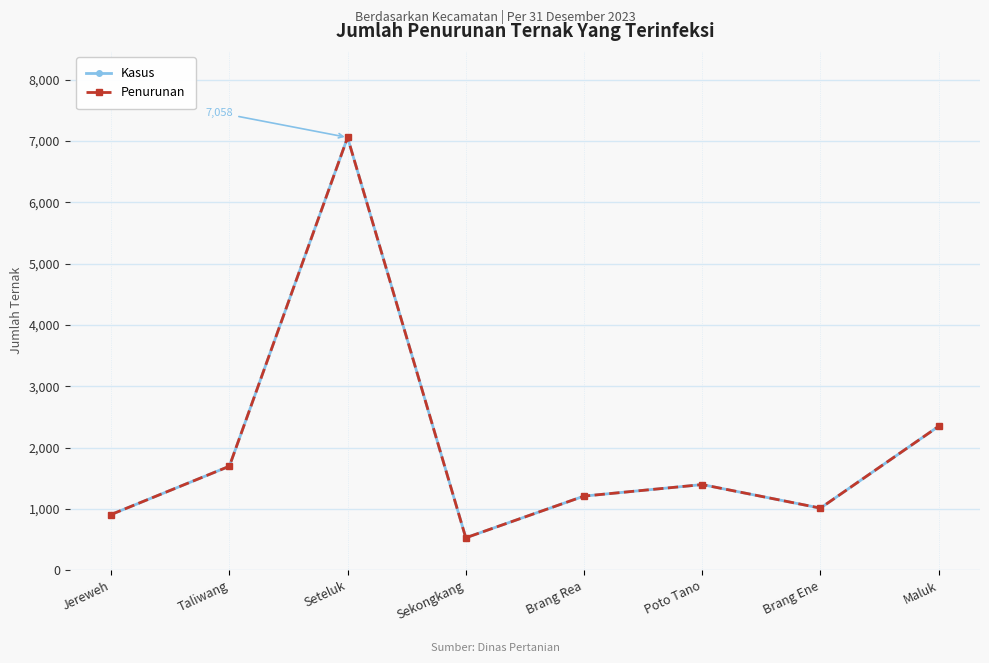

How many distinct data groups are displayed?

2